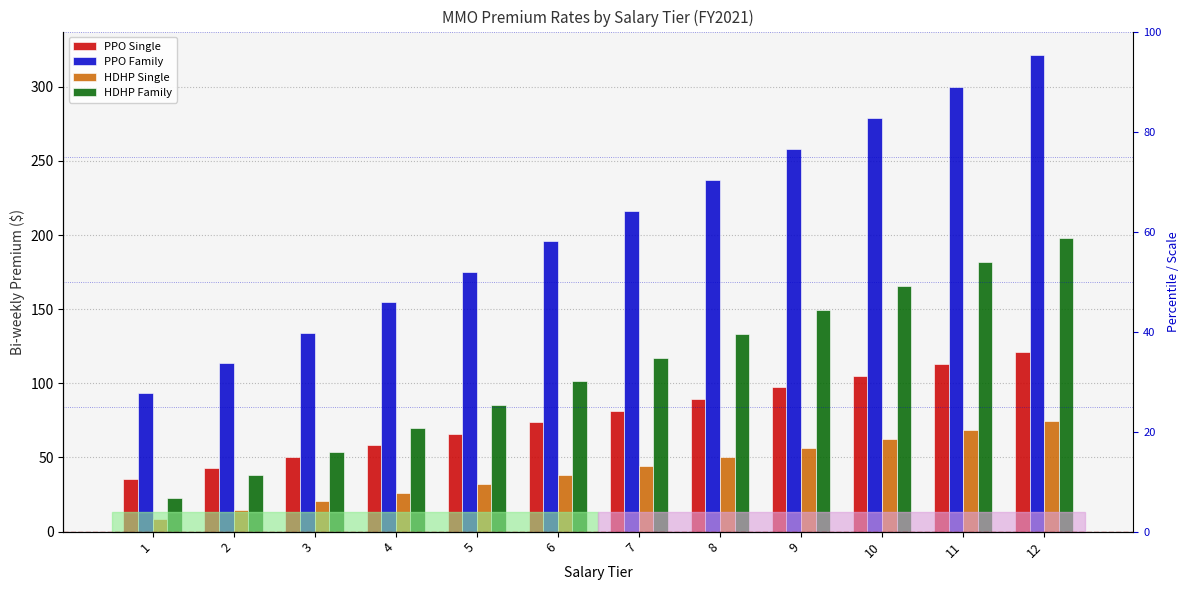

Rank the categories by HDHP Single value from highest to lowest.

12, 11, 10, 9, 8, 7, 6, 5, 4, 3, 2, 1